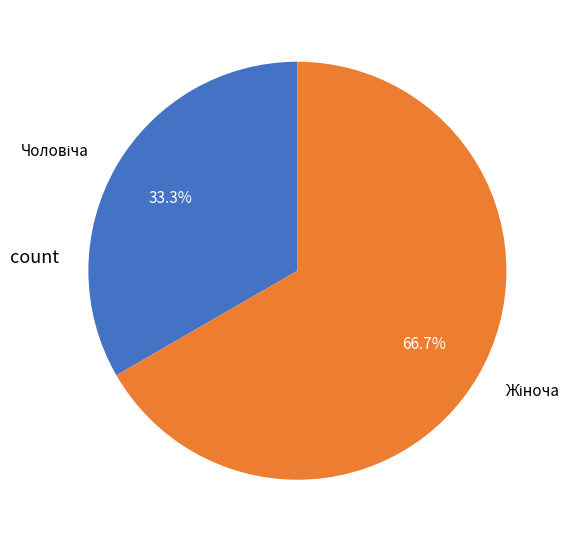

Is there a majority slice in this chart?

Yes